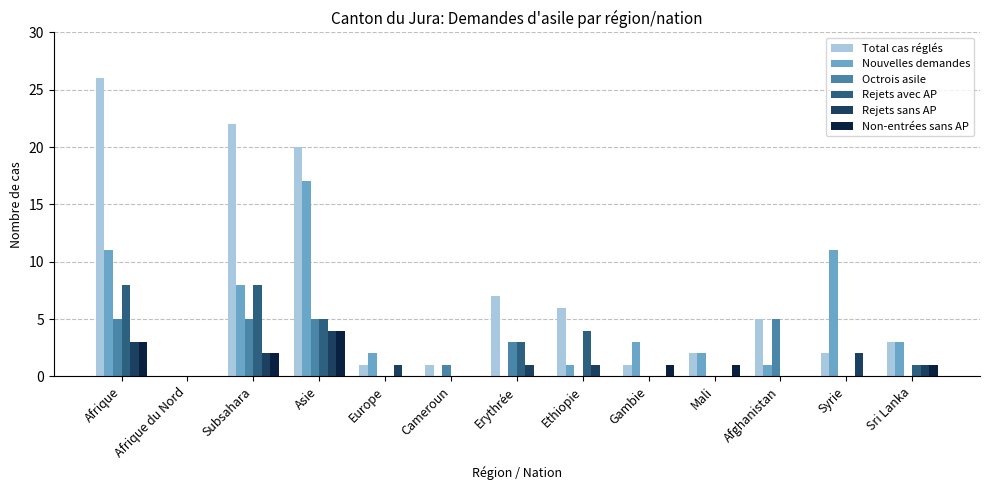

The Rejets avec AP series shows 4 at Ethiopie. True or false?

True